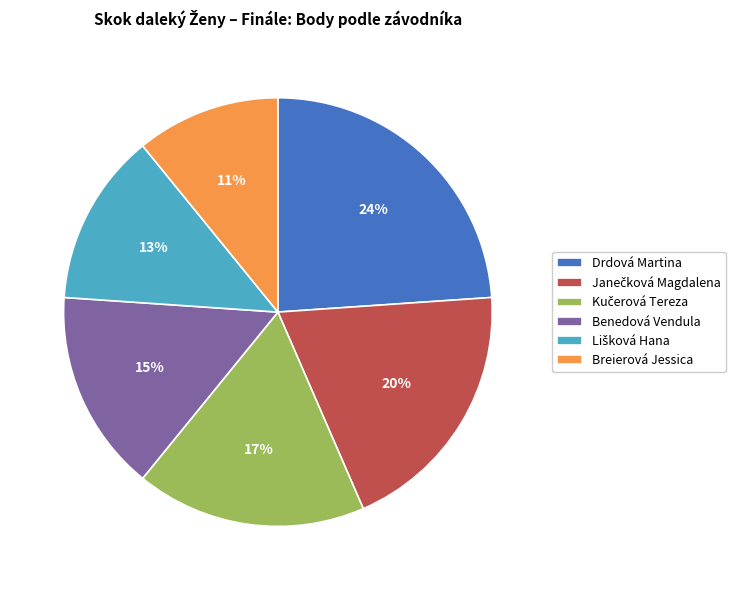

What percentage is the Benedová Vendula slice, to the nearest percent?

15%